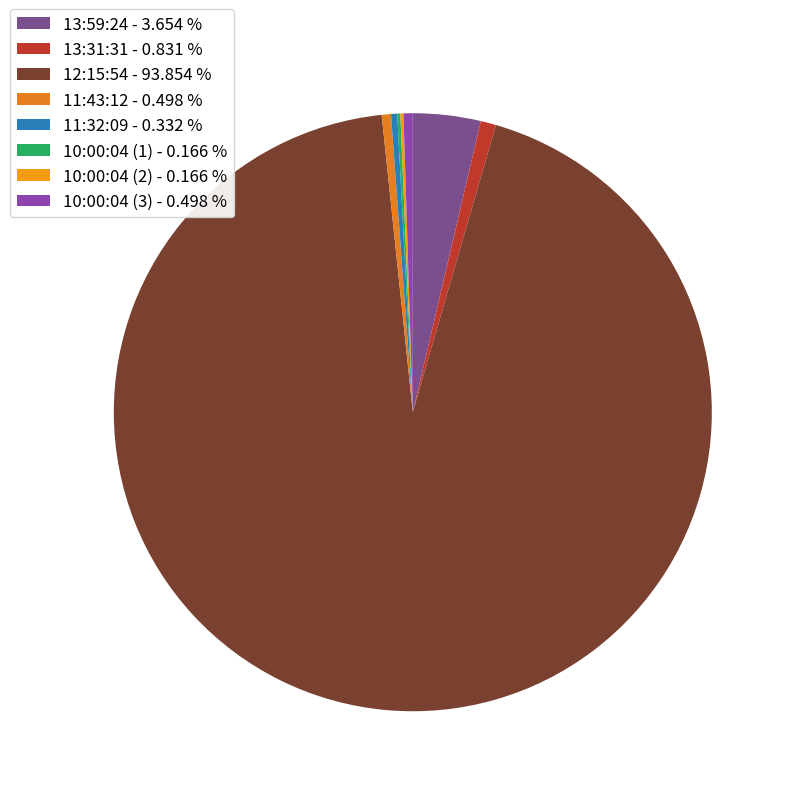

Does 10:00:04 (3) account for over 50% of the chart?

No